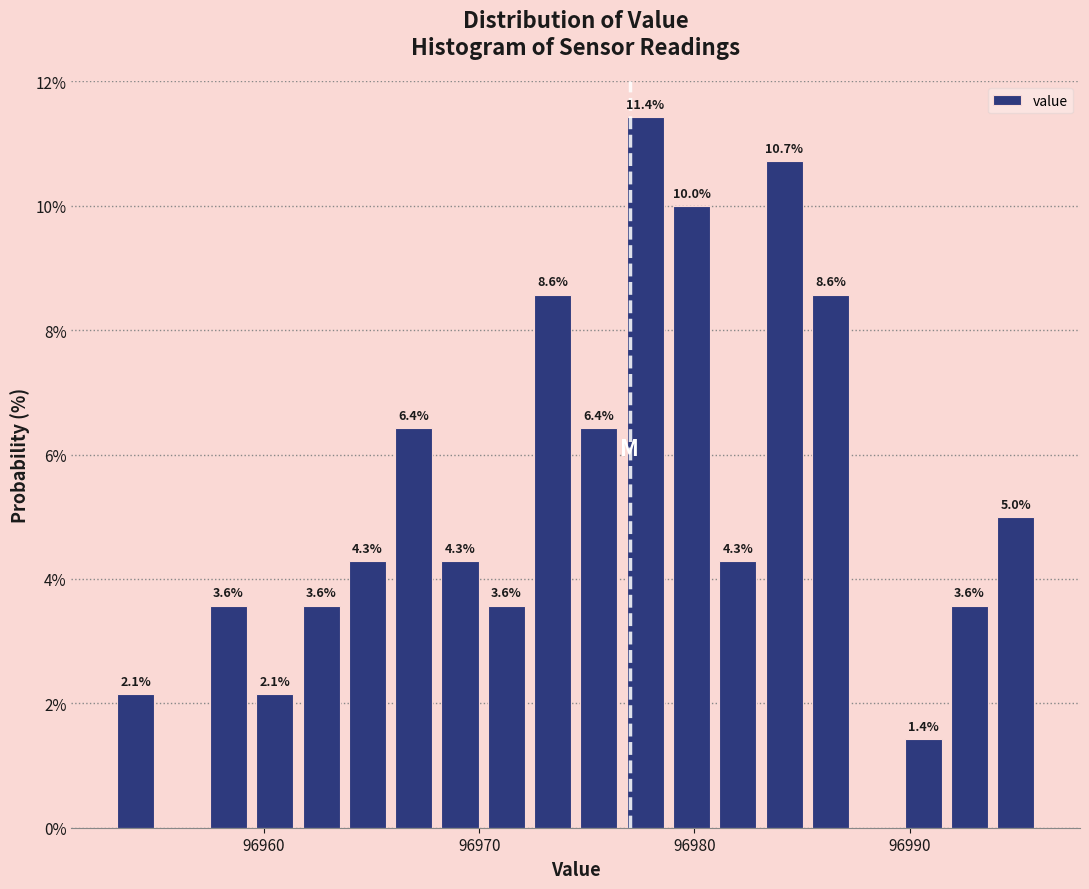

Read against the x-axis, roughly where is the centre of the tallest bar?

96978